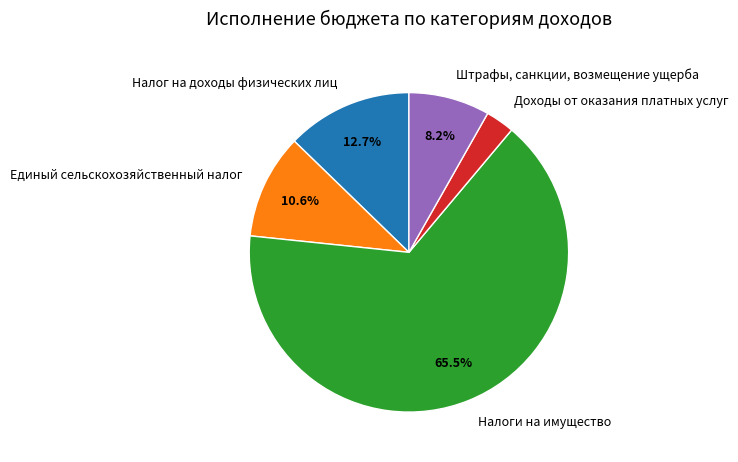

What is the smallest slice in the pie chart?

Доходы от оказания платных услуг